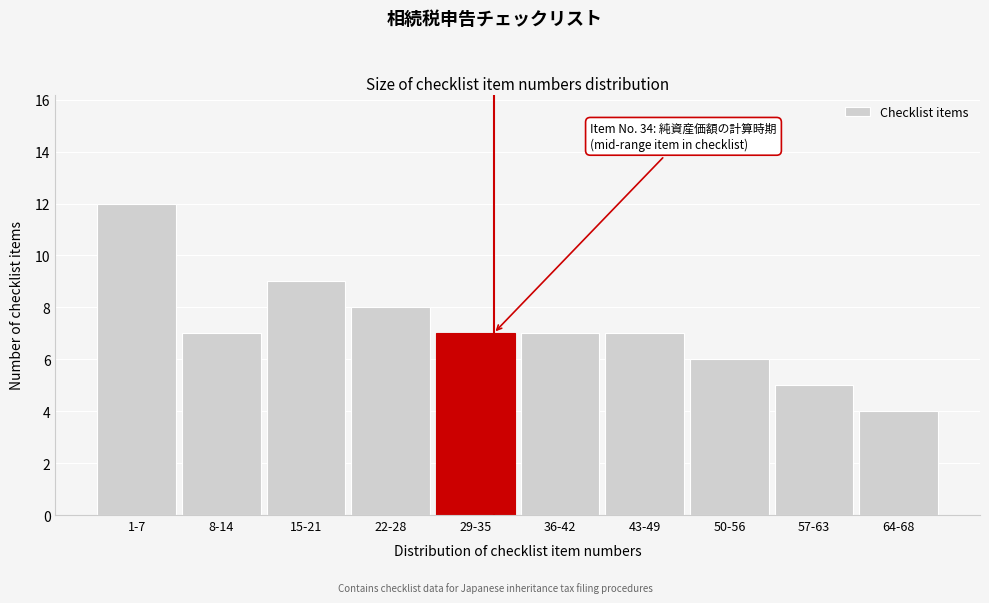

Reading right to left, extract all data points from this chart.

64-68=4	57-63=5	50-56=6	43-49=7	36-42=7	29-35=7	22-28=8	15-21=9	8-14=7	1-7=12